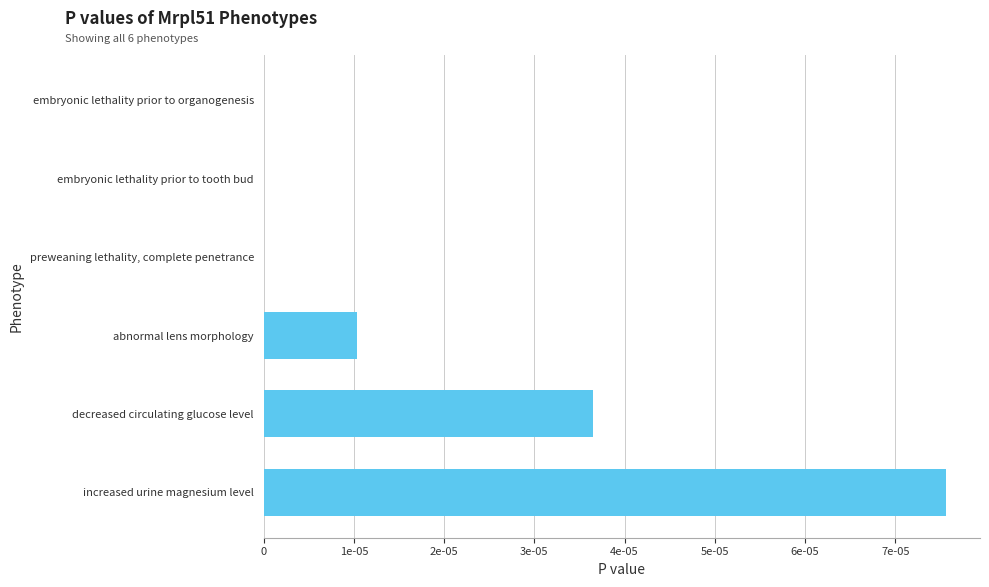

Are the bars horizontal?

Yes